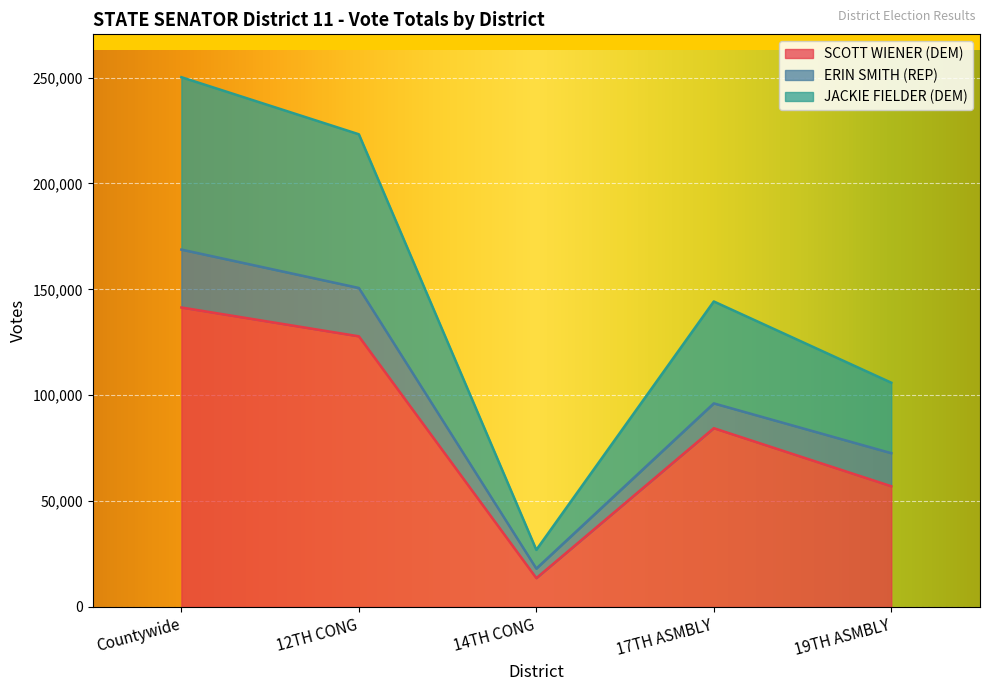

Is it true that Total Votes equals 168768 at Countywide?

True